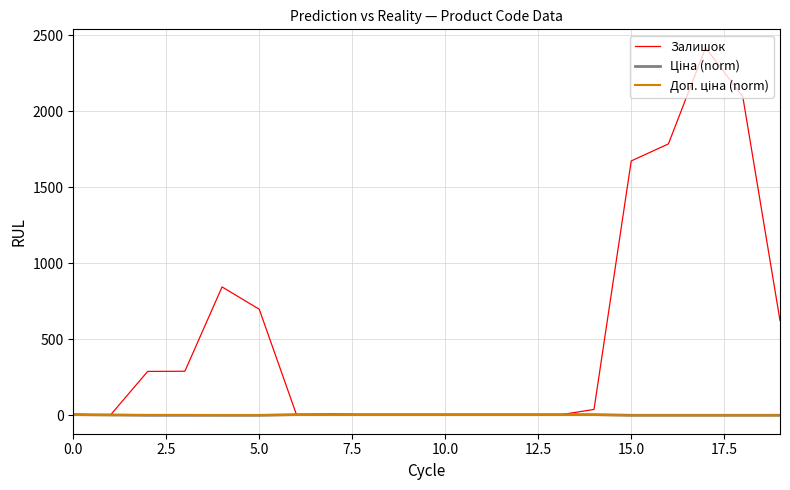

What is the greatest value displayed?

2419.0